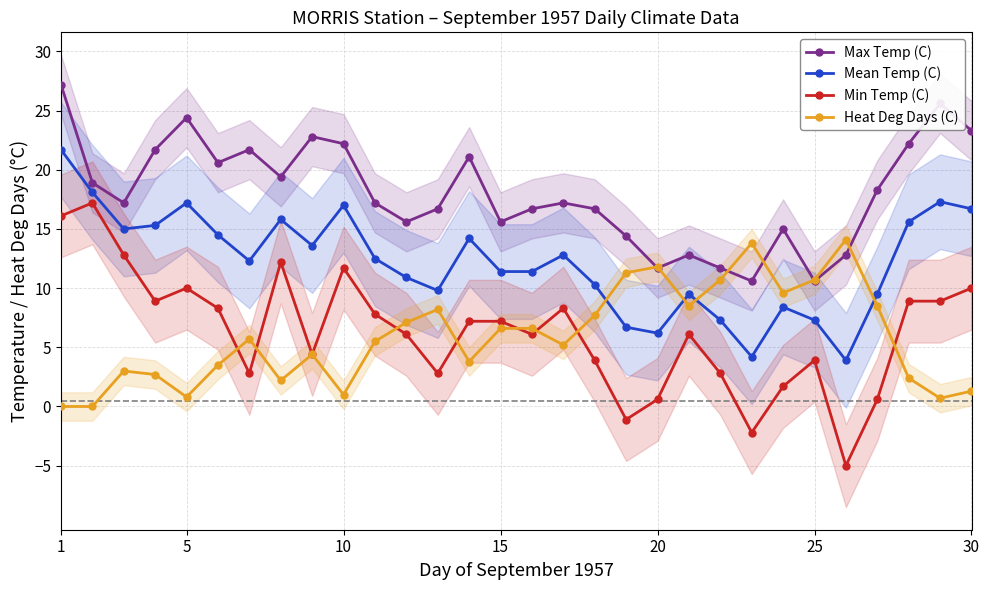

True or false: Max Temp (C) has more than 2 points higher than both neighbors.

True